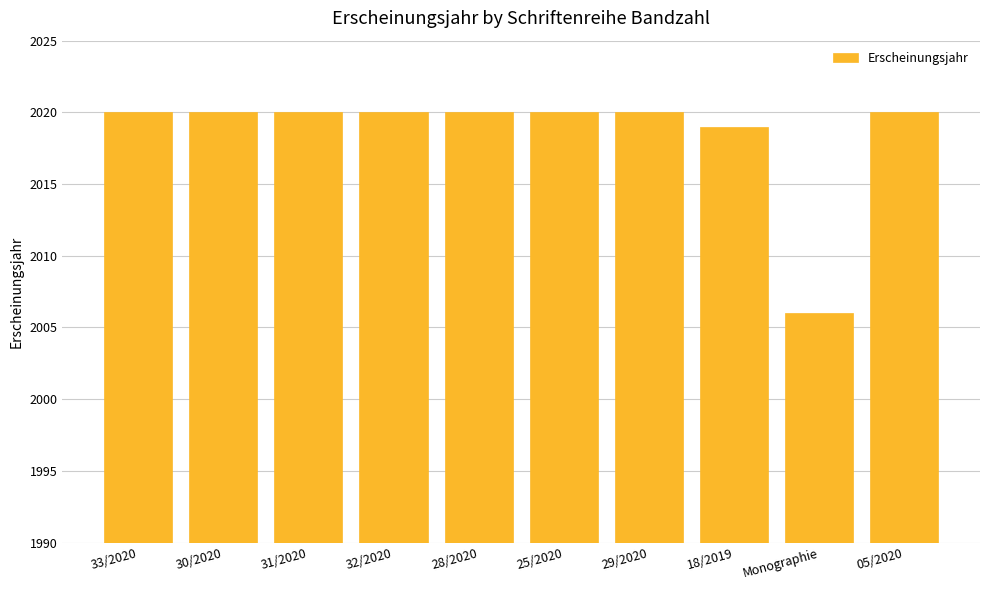

What position from the right is 29/2020?

4